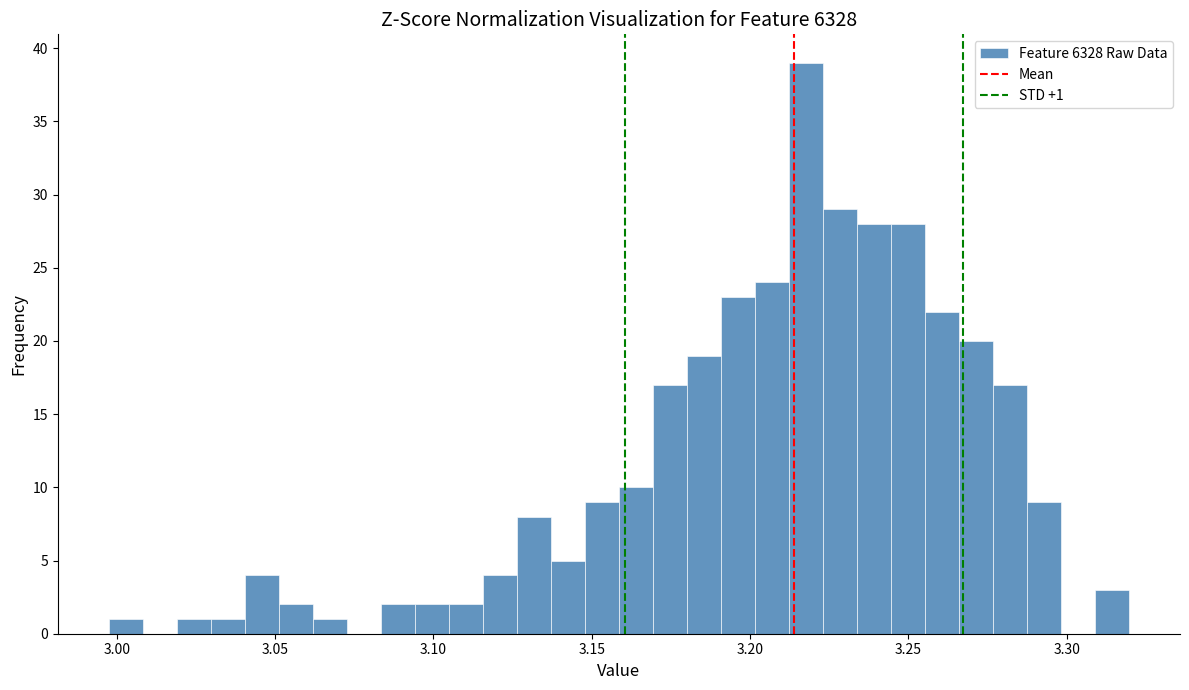

Around what value on the x-axis is the tallest bar? Give the approximate position of its centre, as read against the axis.

3.220